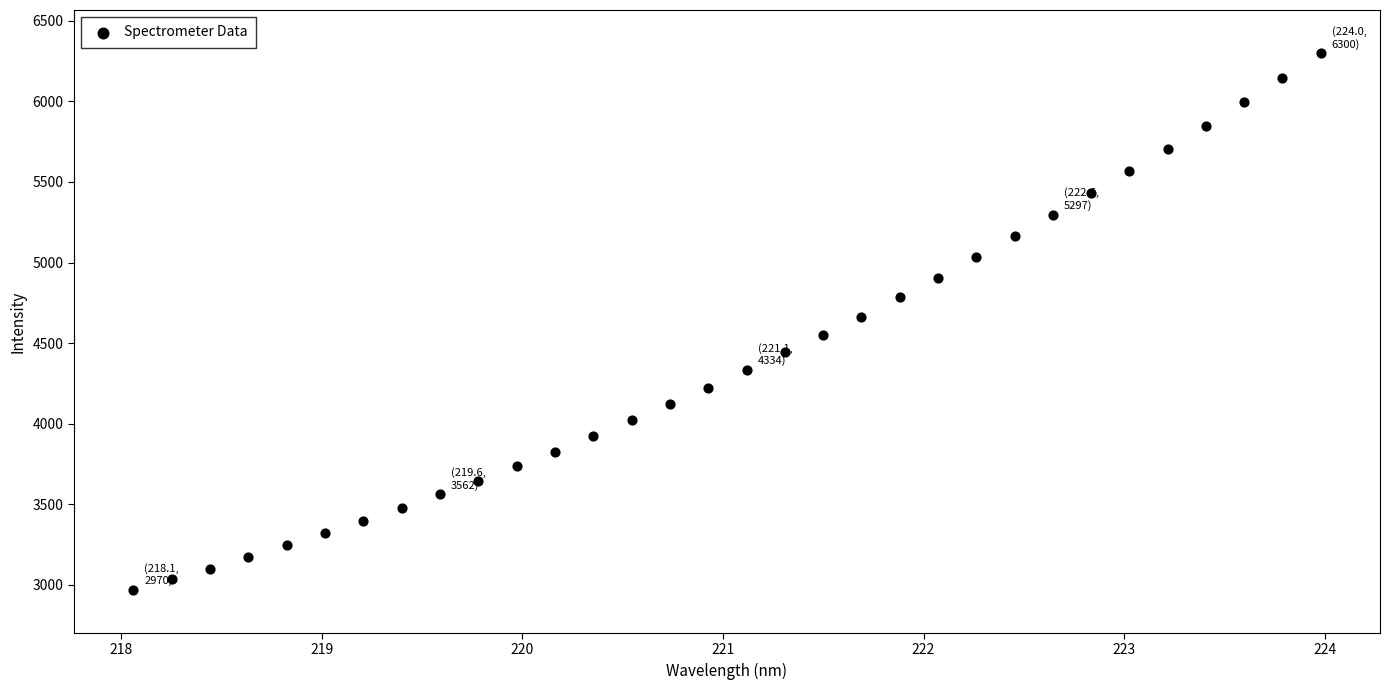

What is the range of X values (max minus min)?

5.9